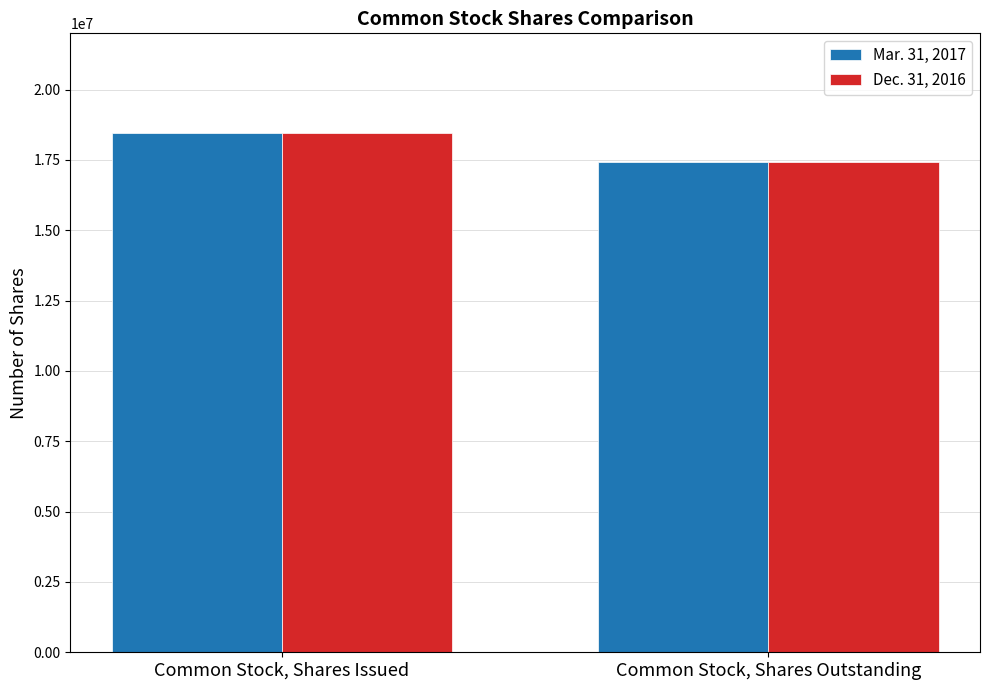

Reading right to left, what are all the values shown in this chart?

Mar. 31, 2017: Common Stock, Shares Outstanding=17436666	Common Stock, Shares Issued=18463874
Dec. 31, 2016: Common Stock, Shares Outstanding=17436666	Common Stock, Shares Issued=18463874